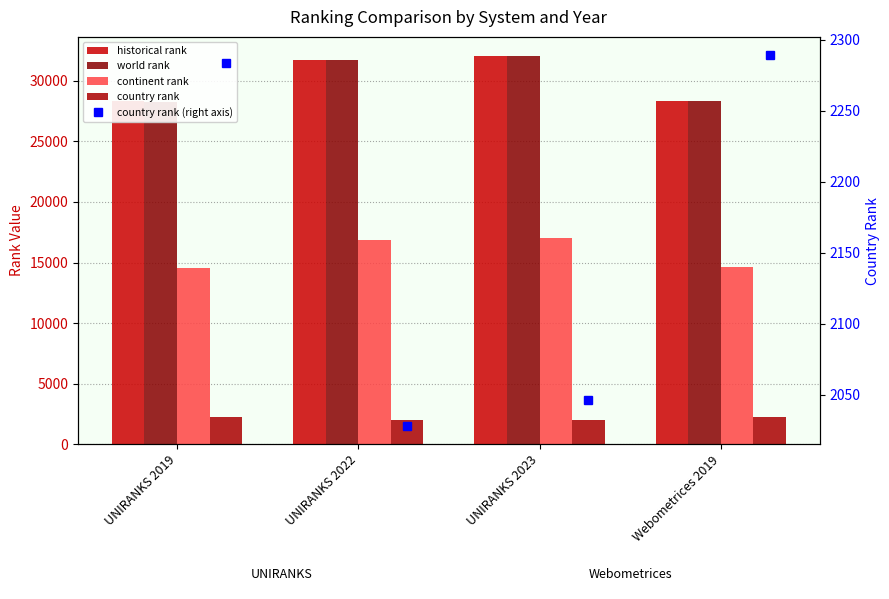

Read the country rank value at UNIRANKS 2019.

2284.0